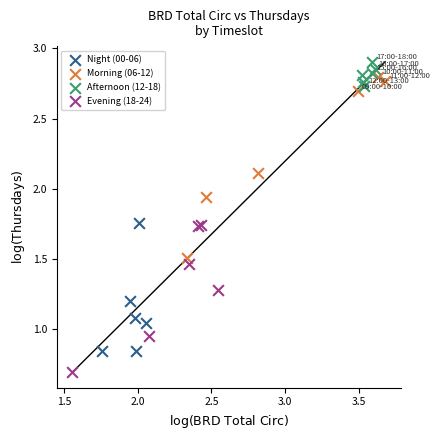

What are all the series names shown in the legend?

Night (00-06), Morning (06-12), Afternoon (12-18), Evening (18-24)